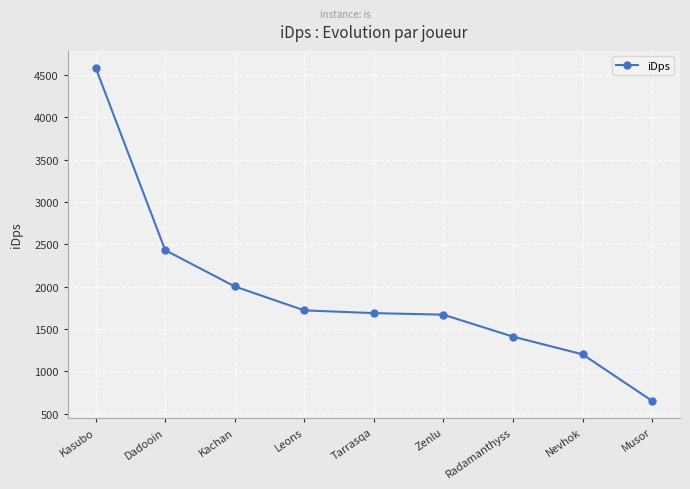

What is the ratio of the value at Nevhok to the value at Kasubo?

0.3